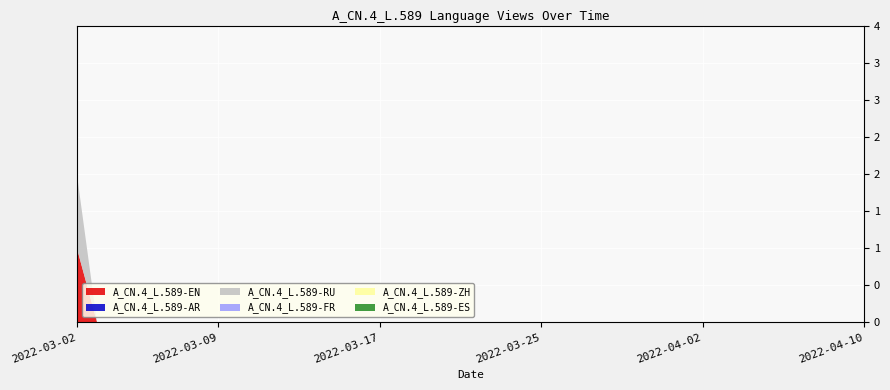

At which label is A_CN.4_L.589-ZH closest to 0?

2022-03-02